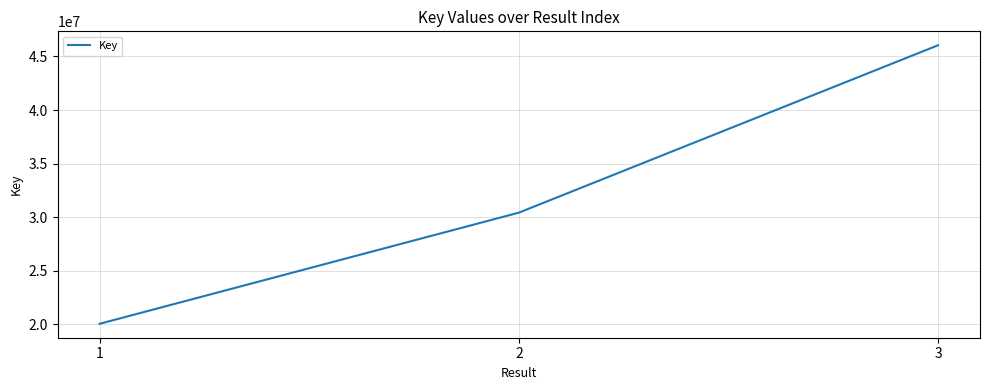

True or false: the data shows 20053070 at 1.

True